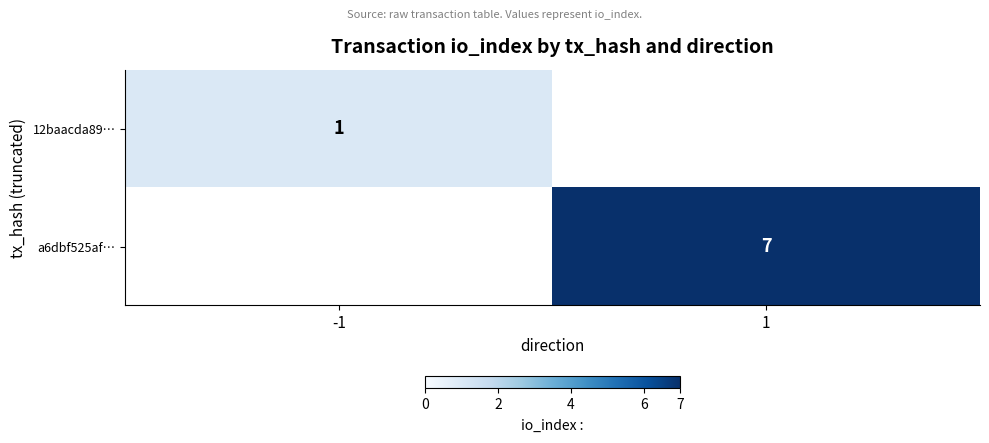

The value of a6dbf525af… at 1 is 7. True or false?

True